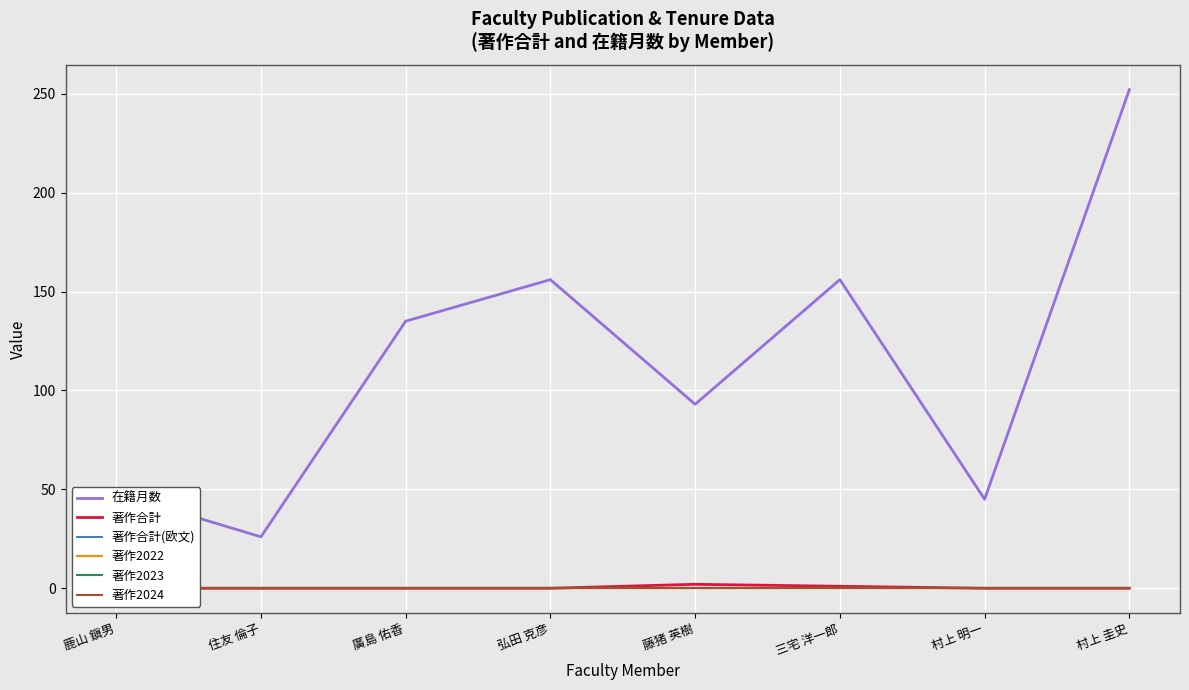

Rank the series by their maximum value, from lowest to highest.

著作合計(欧文), 著作2022, 著作2023, 著作2024, 著作合計, 在籍月数